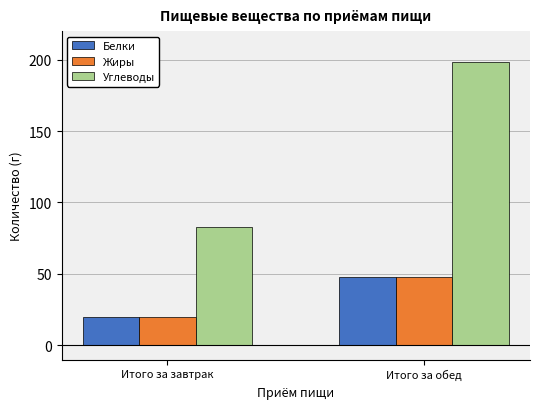

Which series changed the most between Итого за завтрак and Итого за обед?

Углеводы